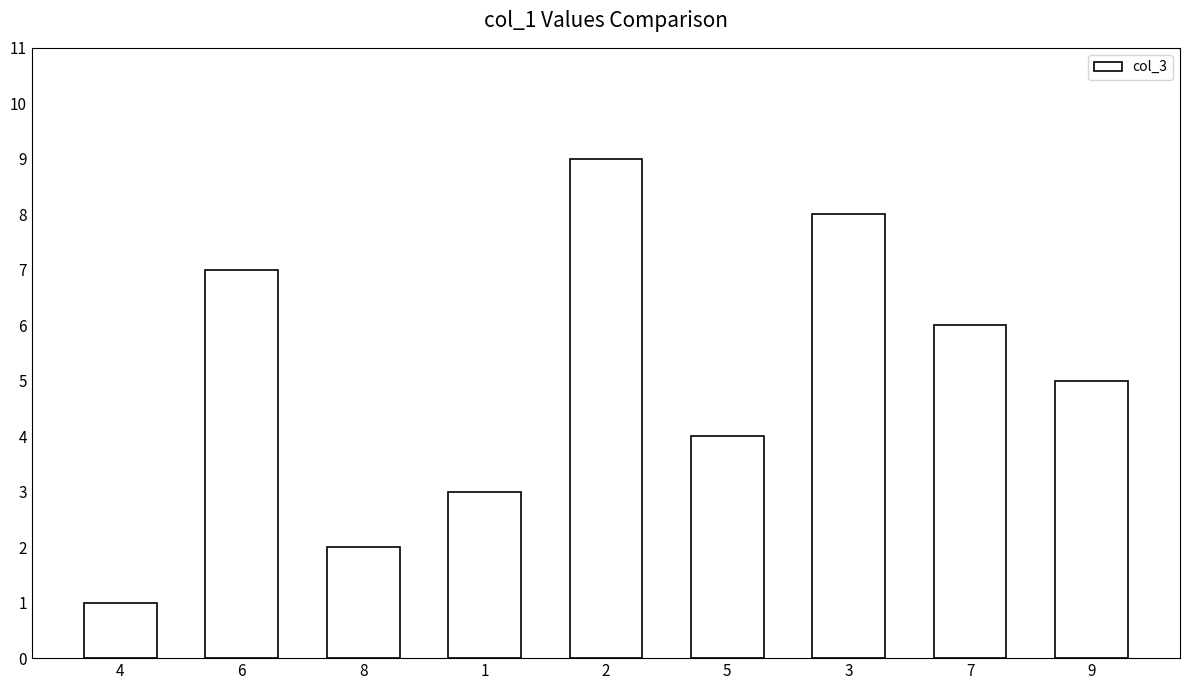

How many distinct data groups are displayed?

1